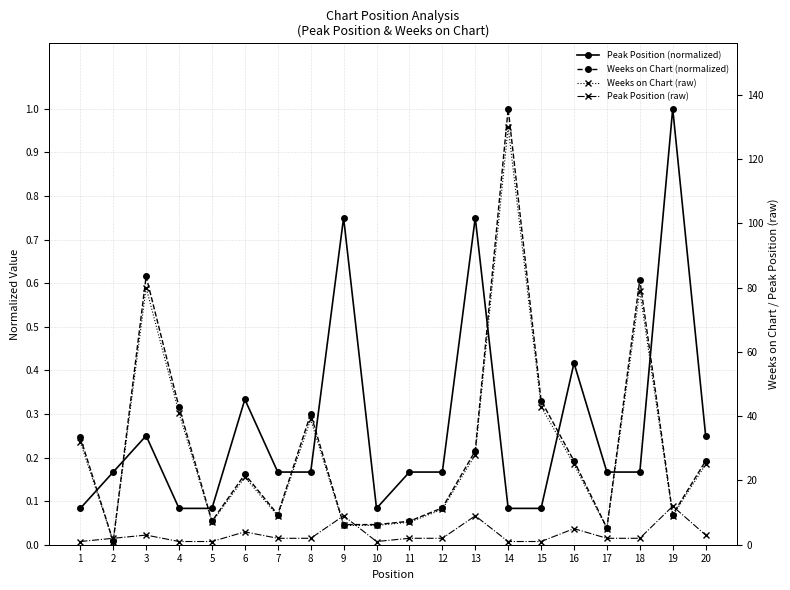

Reading left to right, extract all data points from this chart.

Peak Position (normalized): 1=0.1	2=0.2	3=0.2	4=0.1	5=0.1	6=0.3	7=0.2	8=0.2	9=0.8	10=0.1	11=0.2	12=0.2	13=0.8	14=0.1	15=0.1	16=0.4	17=0.2	18=0.2	19=1.0	20=0.2
Weeks on Chart (normalized): 1=0.2	2=0.0	3=0.6	4=0.3	5=0.1	6=0.2	7=0.1	8=0.3	9=0.0	10=0.0	11=0.1	12=0.1	13=0.2	14=1.0	15=0.3	16=0.2	17=0.0	18=0.6	19=0.1	20=0.2
Weeks on Chart (raw): 1=32.0	2=1.0	3=80.0	4=41.0	5=7.0	6=21.0	7=9.0	8=39.0	9=6.0	10=6.0	11=7.0	12=11.0	13=28.0	14=130.0	15=43.0	16=25.0	17=5.0	18=79.0	19=9.0	20=25.0
Peak Position (raw): 1=1.0	2=2.0	3=3.0	4=1.0	5=1.0	6=4.0	7=2.0	8=2.0	9=9.0	10=1.0	11=2.0	12=2.0	13=9.0	14=1.0	15=1.0	16=5.0	17=2.0	18=2.0	19=12.0	20=3.0